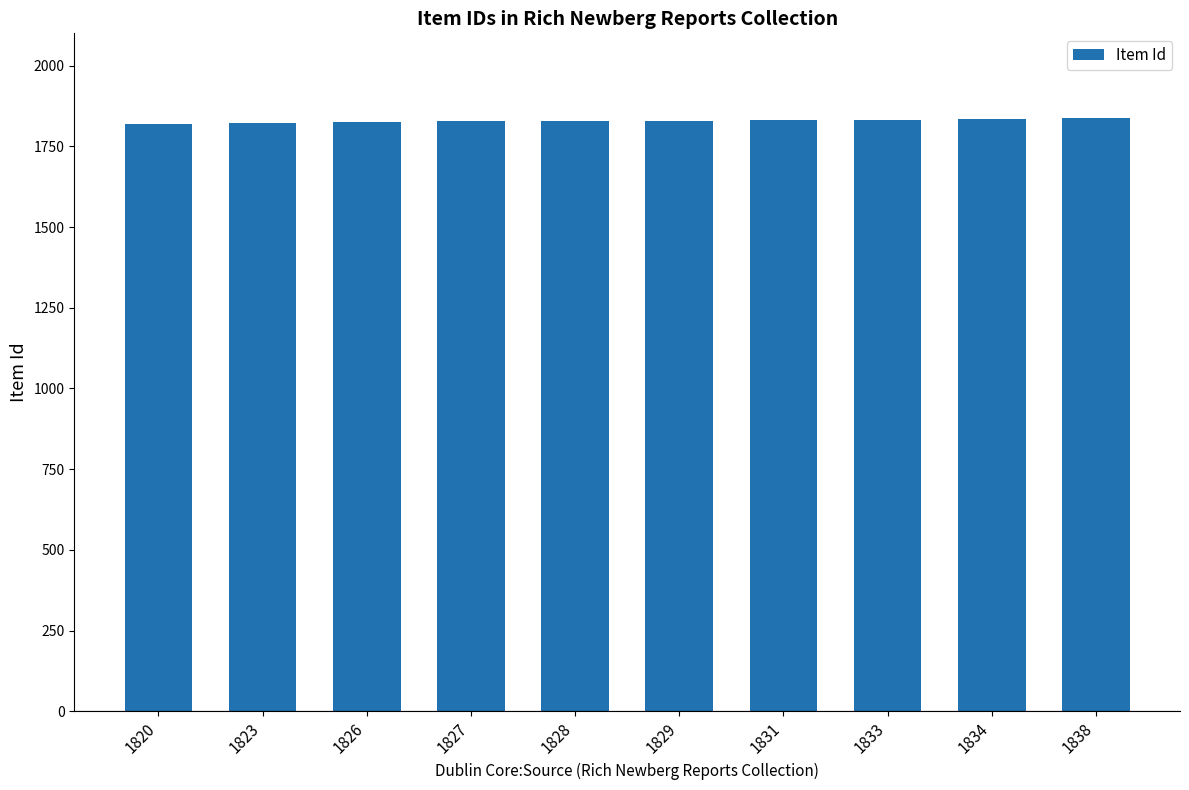

Approximately how many times larger is the value at 1834 compared to 1829?

1.0